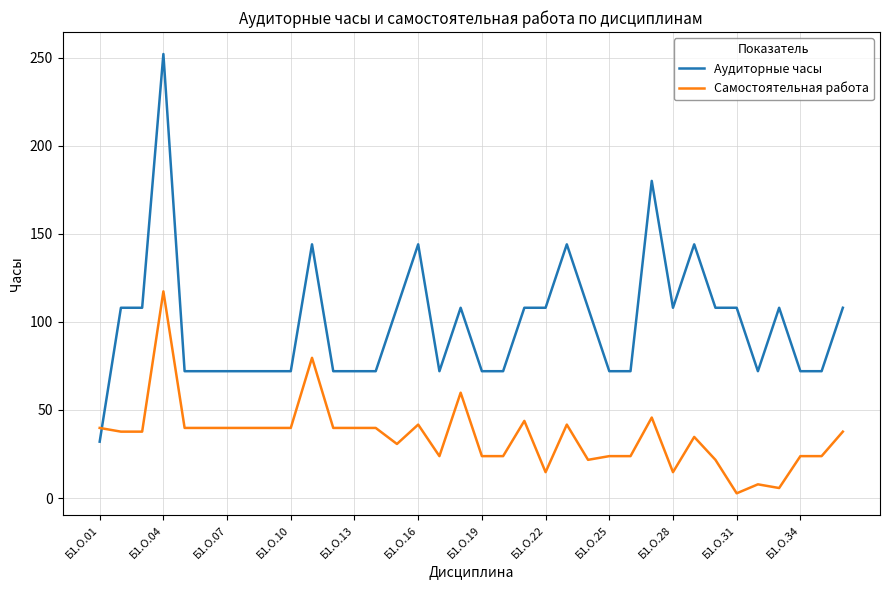

How many times do Самостоятельная работа and Аудиторные часы cross each other?

1